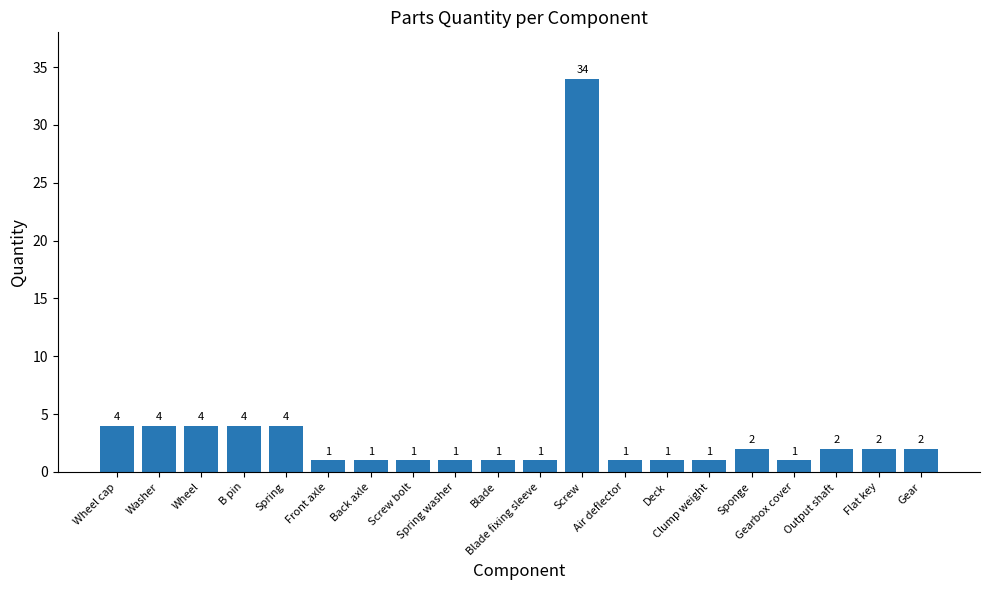

What is the ratio of the value at Wheel to the value at Gearbox cover?

4.0